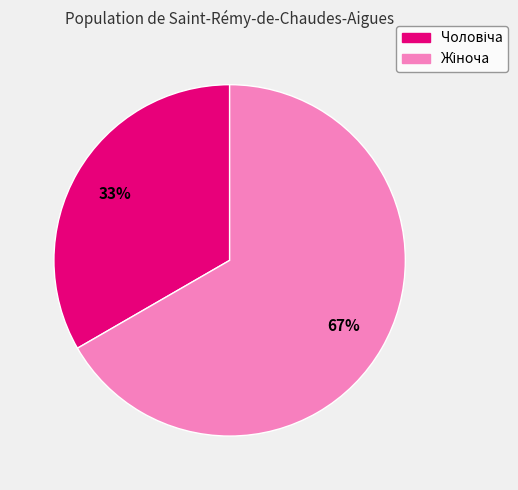

To the nearest percent, what is the average slice percentage?

50%